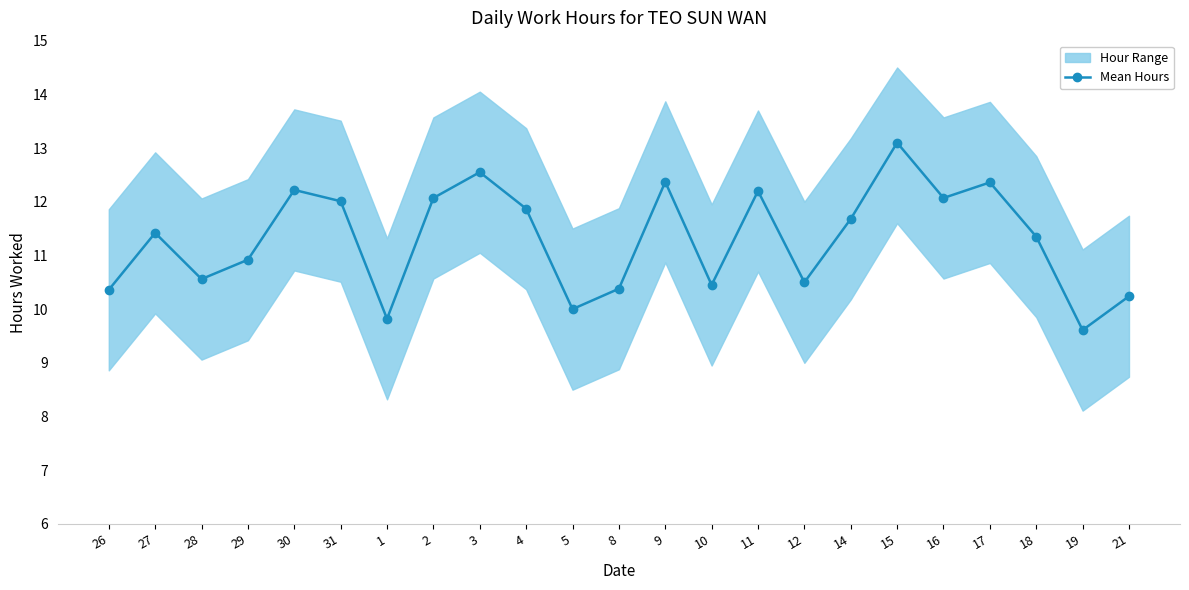

How many points are lower than both their immediate neighbors (excluding endpoints)?

7